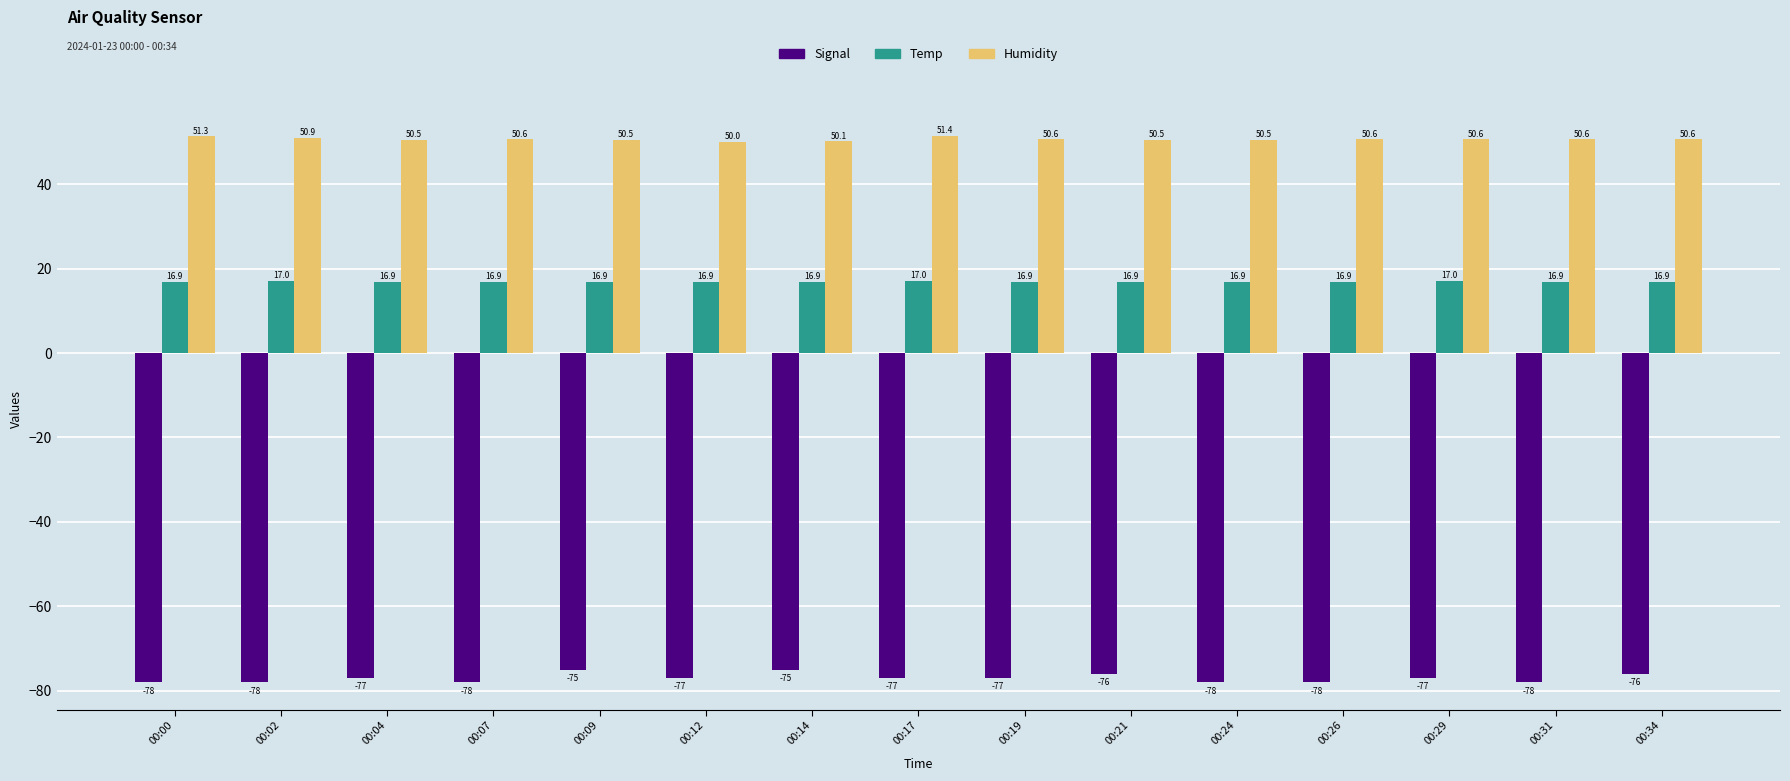

Which series changed the most between 00:04 and 00:26?

Signal